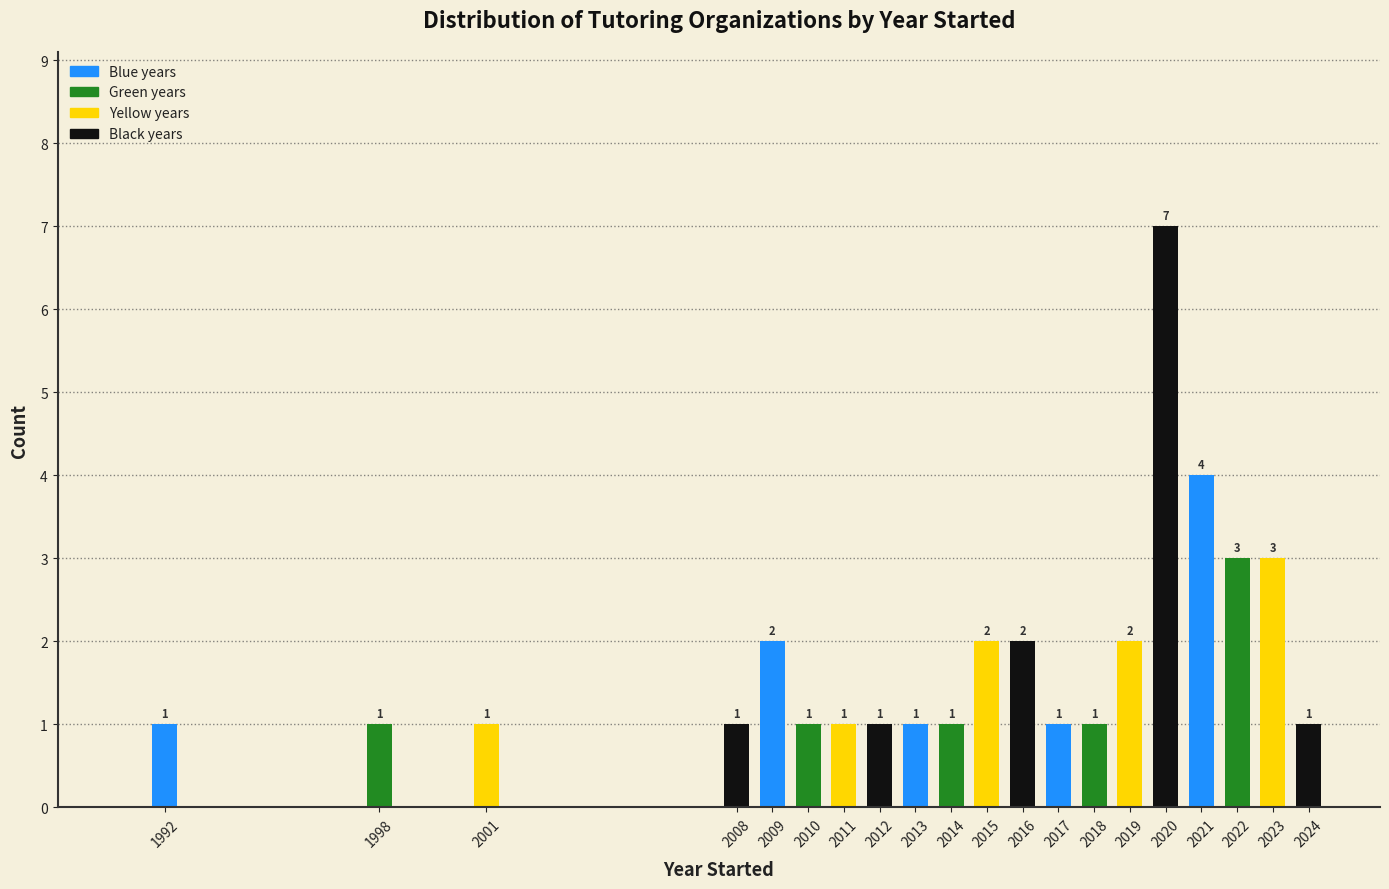

Reading left to right, what are all the values shown in this chart?

1	1	1	1	2	1	1	1	1	1	2	2	1	1	2	7	4	3	3	1